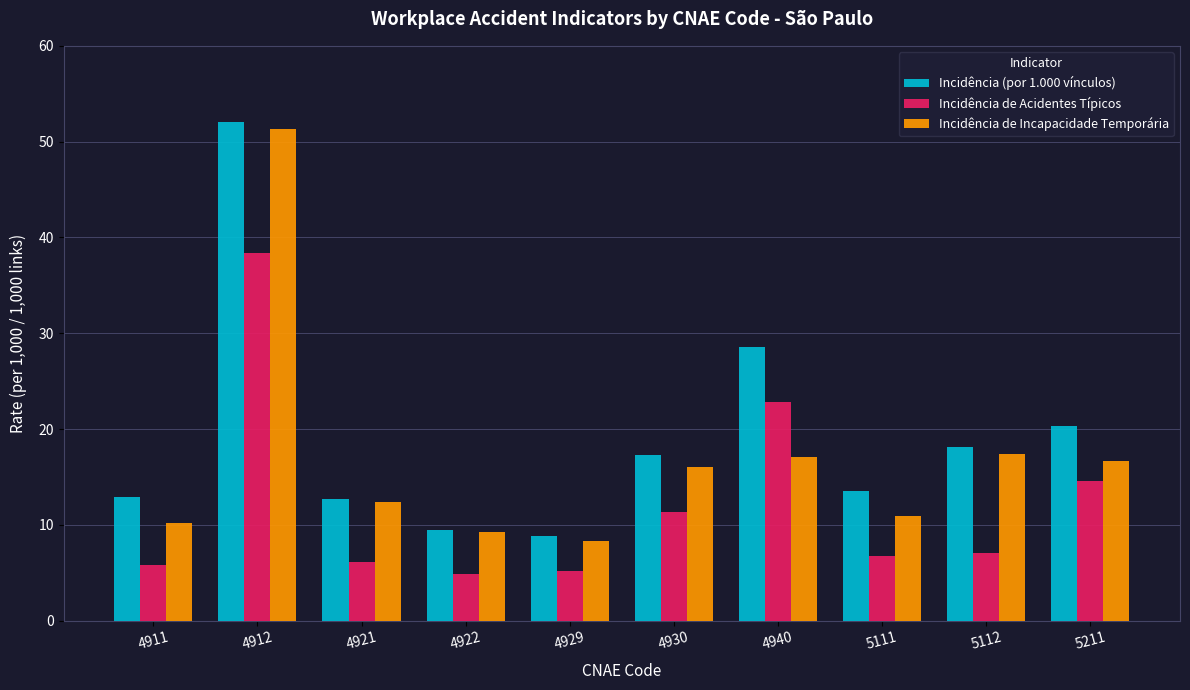

Count the number of data series in this chart.

3